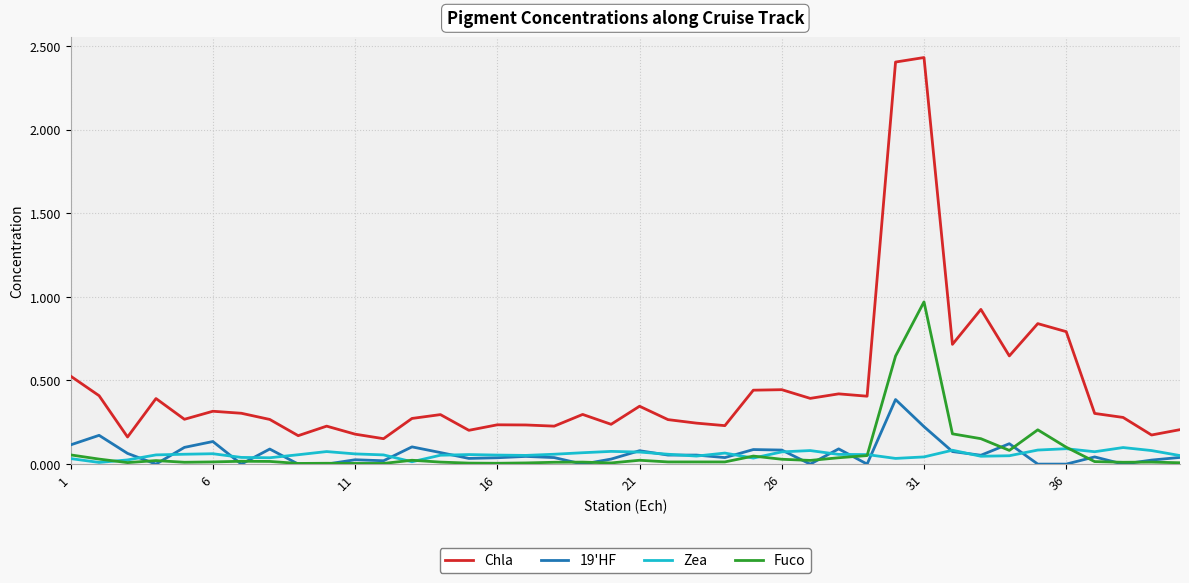

Which series has the largest range (max minus min)?

Chla